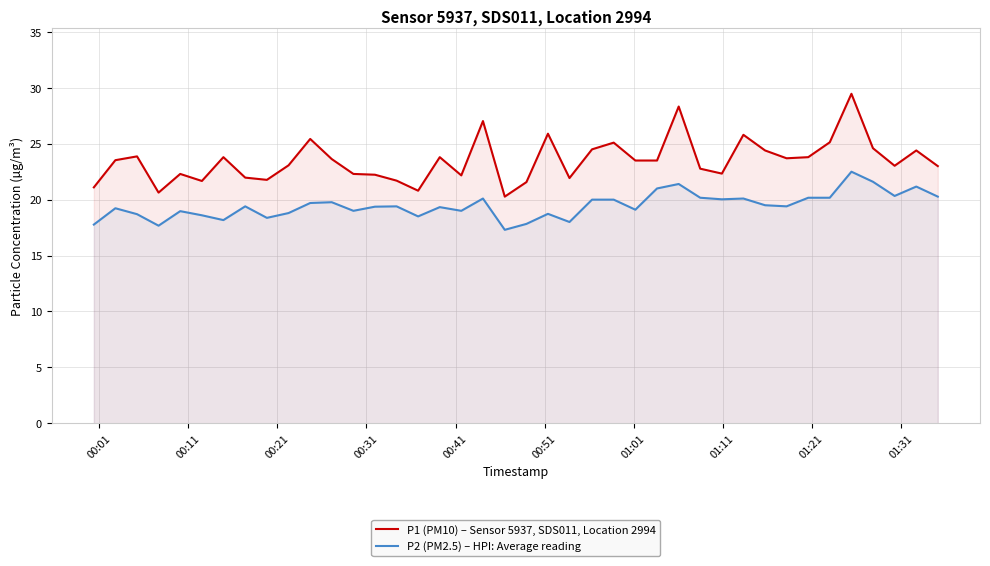

True or false: P1 (PM10) – Sensor 5937, SDS011, Location 2994 and P2 (PM2.5) – HPI: Average reading intersect in this chart.

False